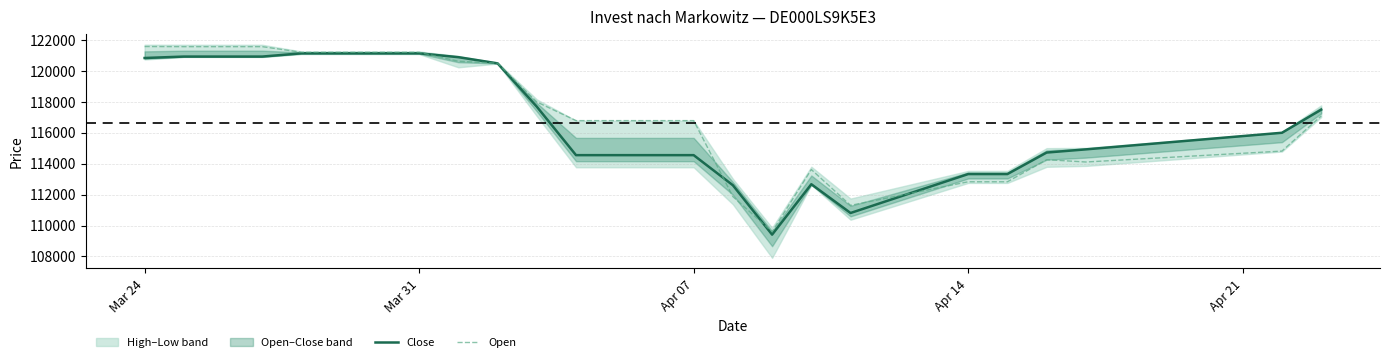

Reading left to right, what are all the values shown in this chart?

Close: 120856	120948	120948	120948	121158	121158	120909	120508	117703	114563	114563	112613	109415	112679	110816	113338	113338	114731	114937	116013	117508
Open: 121599	121590	121590	121590	121226	121226	120644	120519	118010	116800	116800	111877	109601	113631	111309	112838	112838	114268	114119	114826	117098